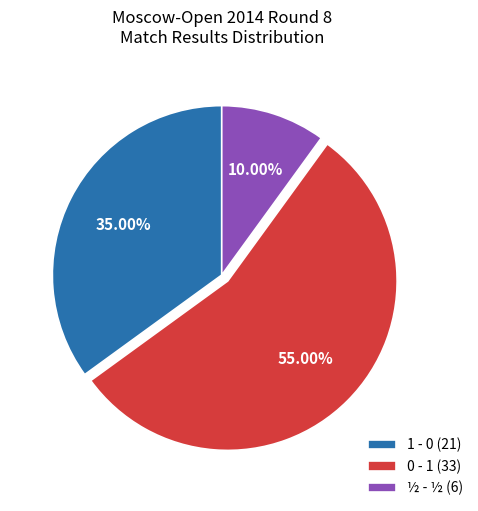

What is the ratio of the value at 1 - 0 (21) to the value at ½ - ½ (6)?

3.5